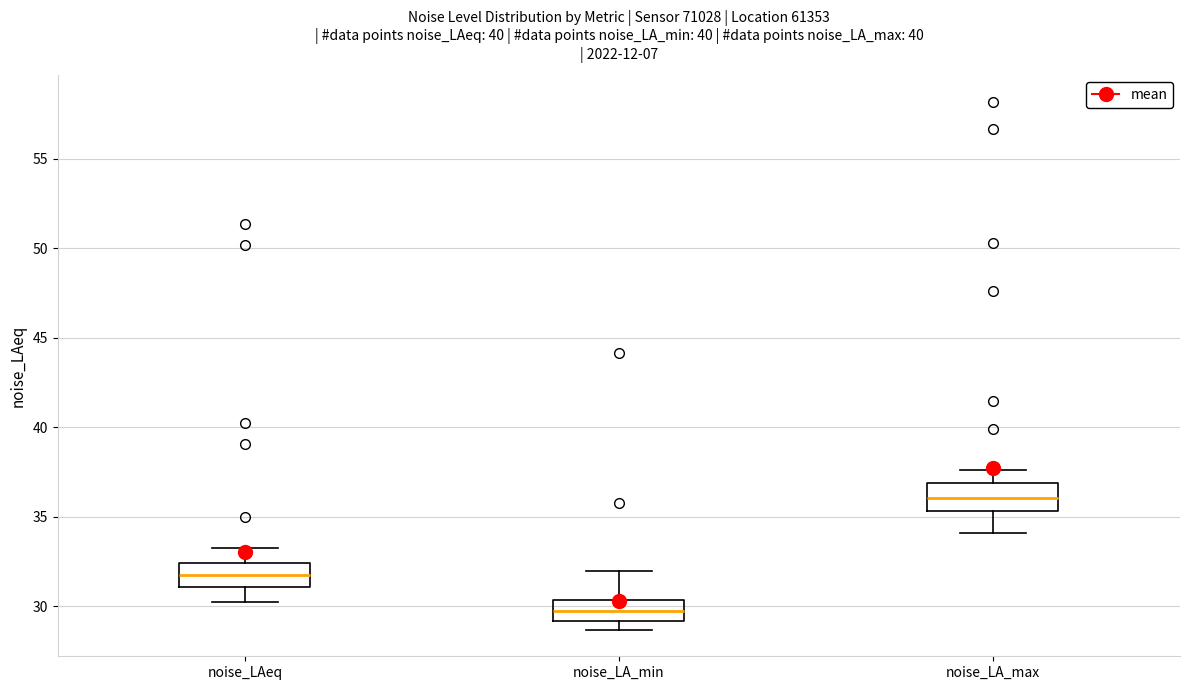

Reading left to right, transcribe this box plot: for each box, give where its median line is, the range the box spans, and where its two whiskers end, as read against the y-axis. The values are not printed on the chart, so give them approximately, as read against the axis.

noise_LAeq: median 32.0, box 31.0 to 32.5, whiskers 30.5 to 33.5
noise_LA_min: median 29.5, box 29.0 to 30.5, whiskers 28.5 to 32.0
noise_LA_max: median 36.0, box 35.5 to 37.0, whiskers 34.0 to 37.5